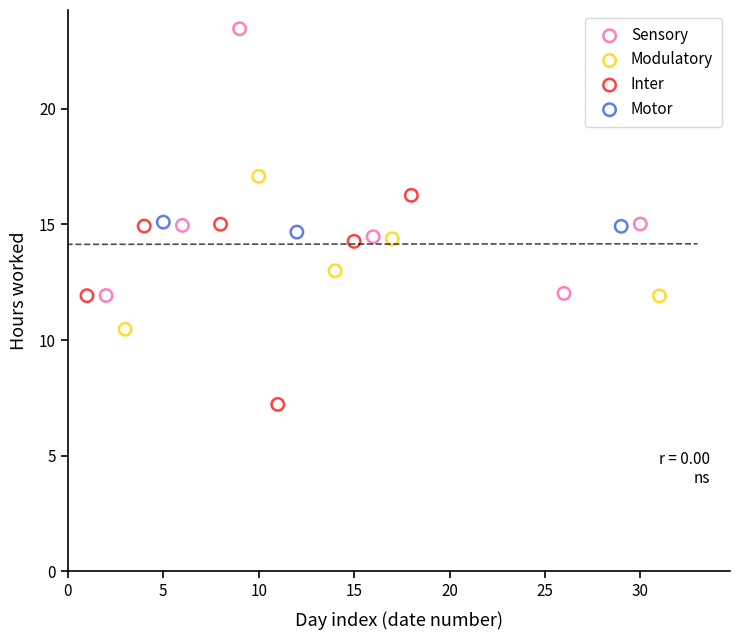

Which series contains the lowest Y value?

Inter